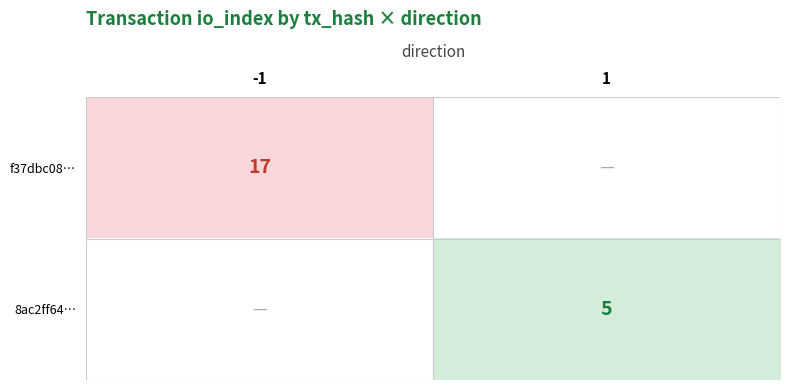

The 8ac2ff64… series shows 5 at 1. True or false?

True